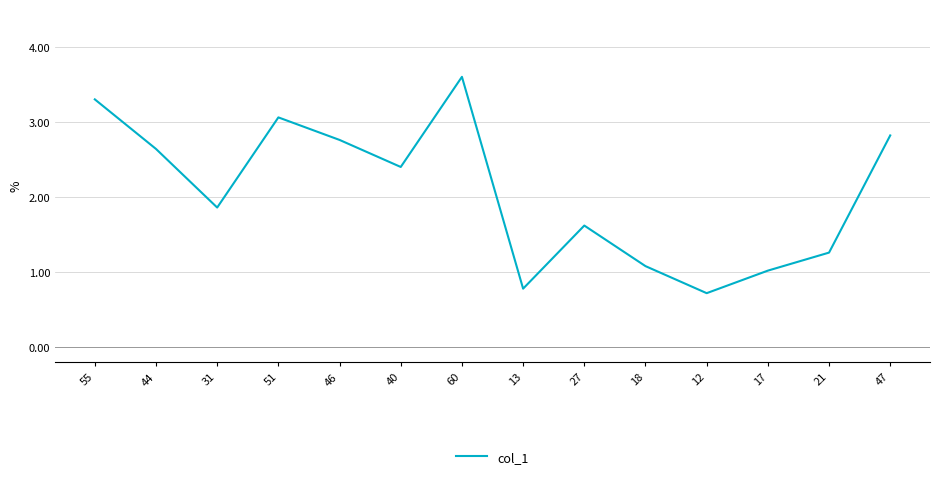

The value at 47 is 3.7. True or false?

False